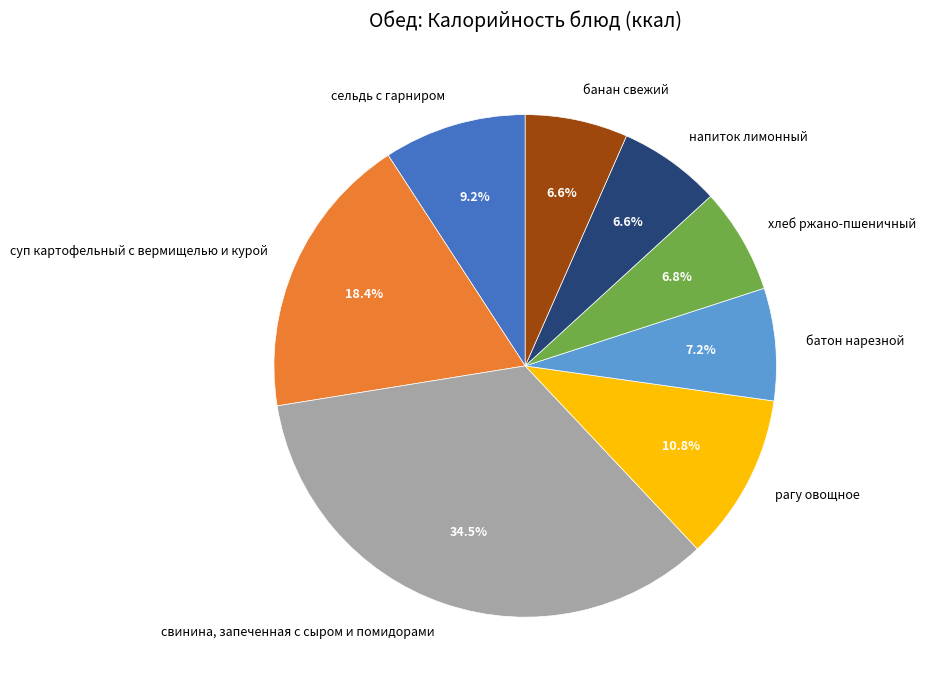

Combined, what portion of the pie is свинина, запеченная с сыром и помидорами and банан свежий?

41.1%